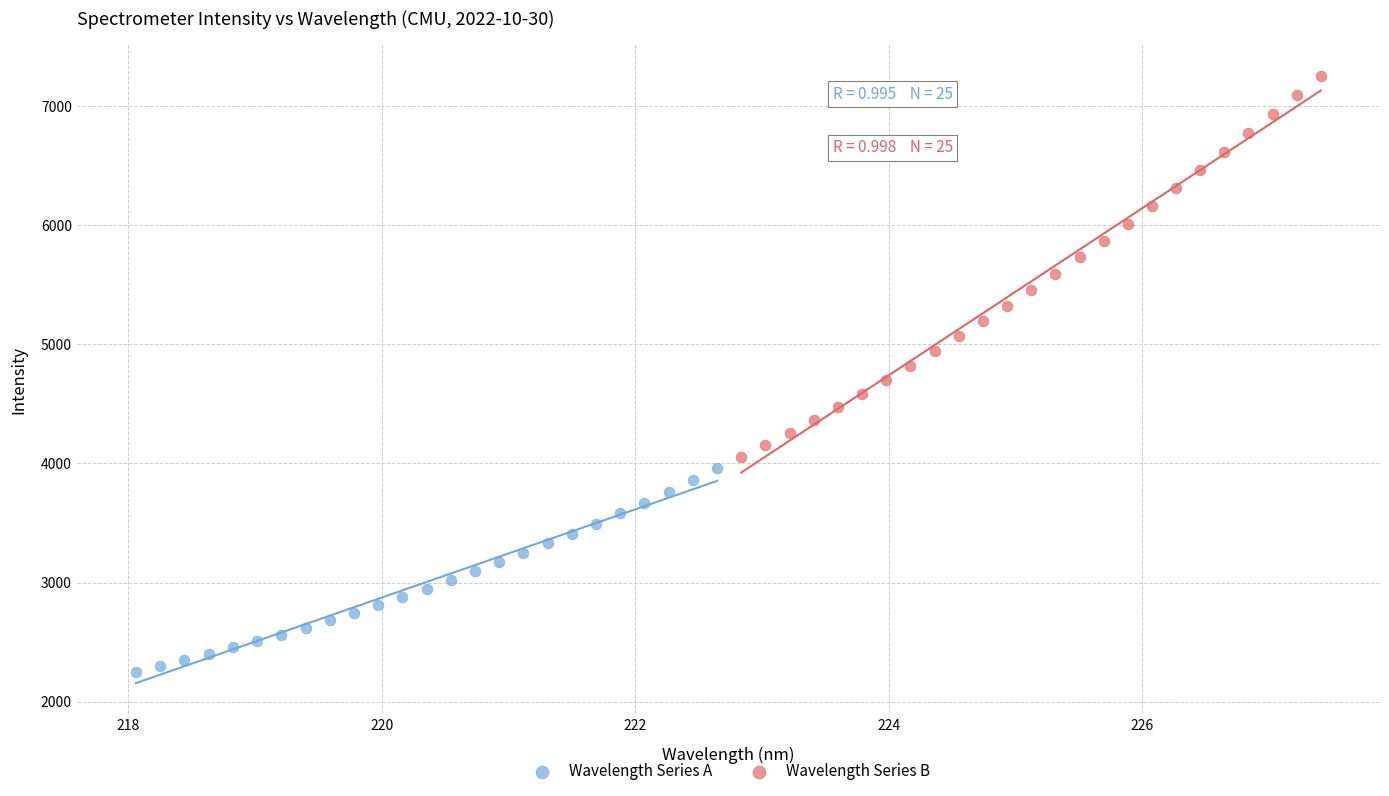

Which series has the largest Y range (max minus min)?

Wavelength Series B